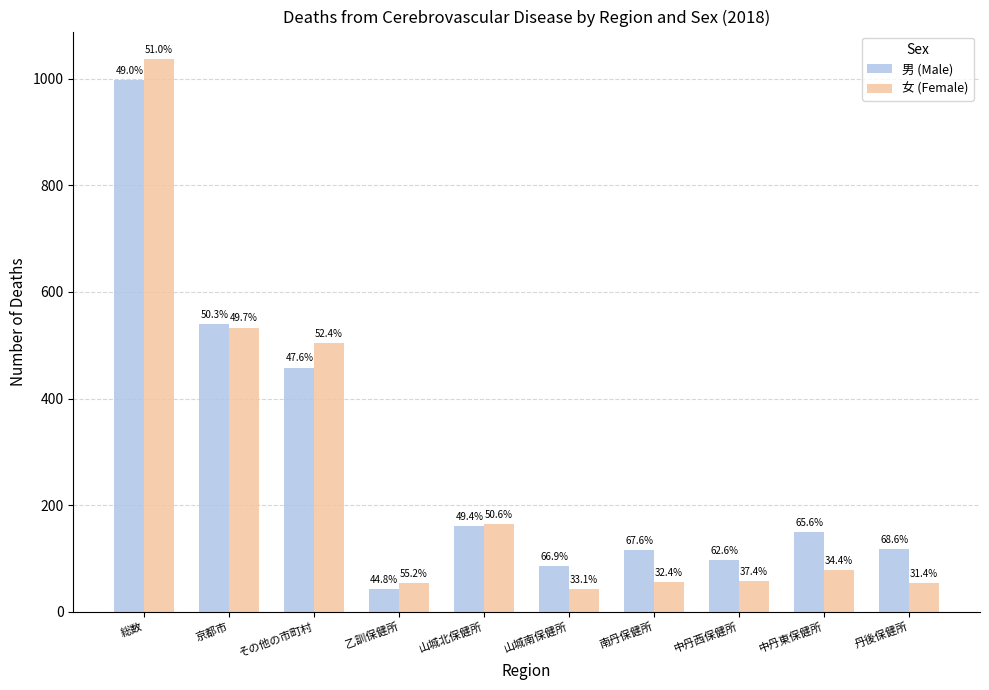

Are the bars horizontal?

No